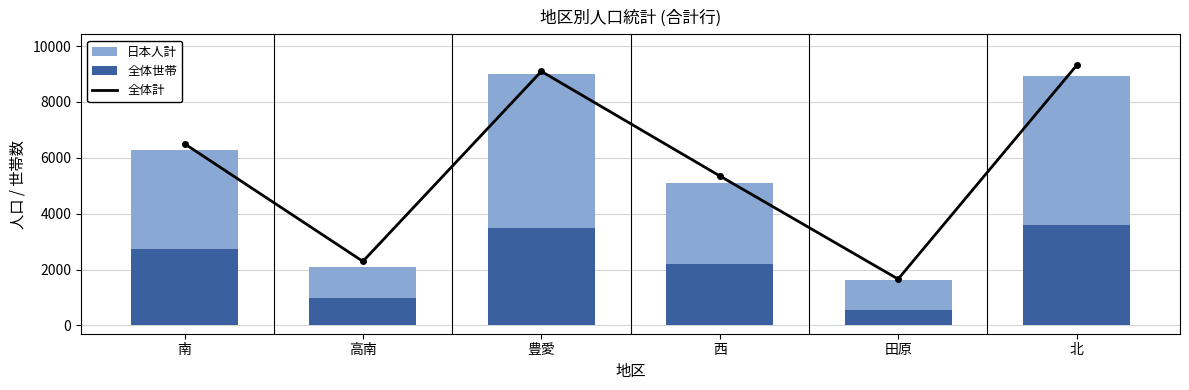

Reading left to right, transcribe all the data shown in this chart.

全体計: 南=6505	高南=2291	豊愛=9098	西=5353	田原=1657	北=9308
全体世帯: 南=2730	高南=986	豊愛=3470	西=2197	田原=558	北=3602
日本人計: 南=3564	高南=1108	豊愛=5518	西=2913	田原=1057	北=5338